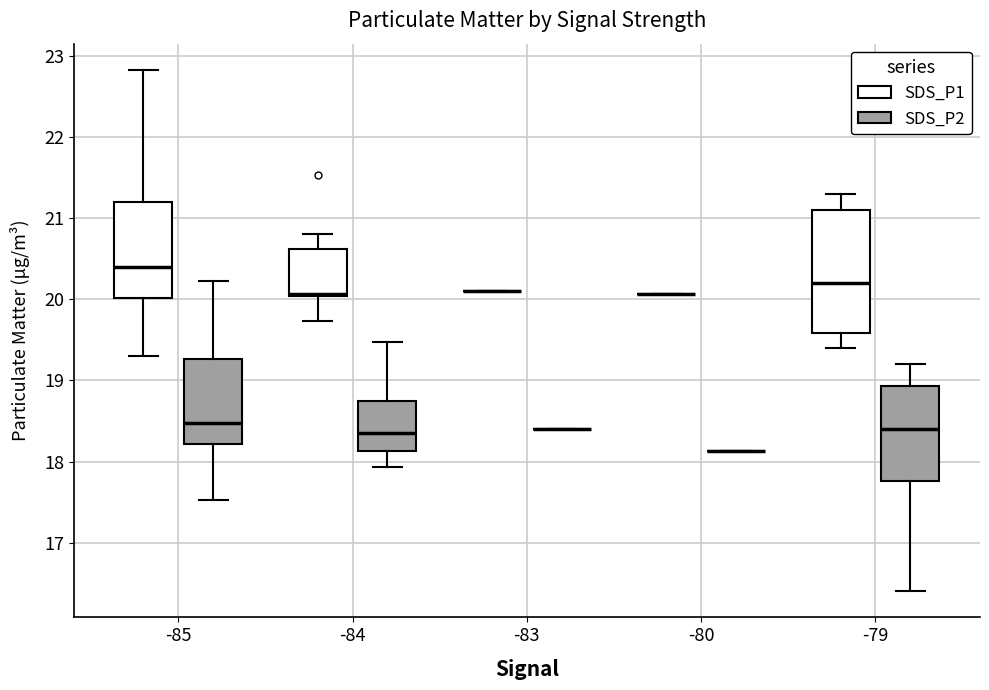

Reading left to right, read every box against the y-axis: the position of its median line, the range the box covers, and the ends of its whiskers. The values are not printed on the chart, so give them approximately, as read against the axis.

-85 (SDS_P1): median 20.4, box 20.0 to 21.2, whiskers 19.3 to 22.8
-85 (SDS_P2): median 18.5, box 18.2 to 19.3, whiskers 17.5 to 20.2
-84 (SDS_P1): median 20.1, box 20.0 to 20.6, whiskers 19.7 to 20.8
-84 (SDS_P2): median 18.4, box 18.1 to 18.7, whiskers 17.9 to 19.5
-83 (SDS_P1): box collapsed to a line at 20.1, whiskers 20.1 to 20.1
-83 (SDS_P2): box collapsed to a line at 18.4, whiskers 18.4 to 18.4
-80 (SDS_P1): box collapsed to a line at 20.1, whiskers 20.1 to 20.1
-80 (SDS_P2): box collapsed to a line at 18.1, whiskers 18.1 to 18.1
-79 (SDS_P1): median 20.2, box 19.6 to 21.1, whiskers 19.4 to 21.3
-79 (SDS_P2): median 18.4, box 17.8 to 18.9, whiskers 16.4 to 19.2